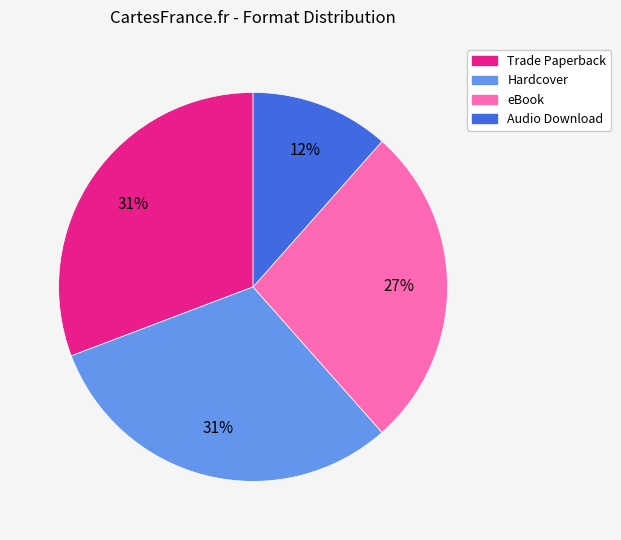

To the nearest percent, what percentage of the pie is Trade Paperback?

31%